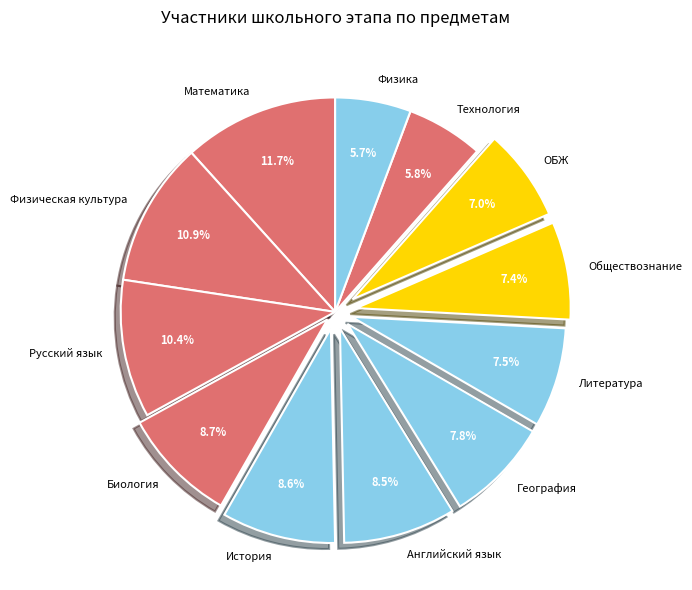

To the nearest percent, what is the difference between the largest and smallest slice percentages?

6%